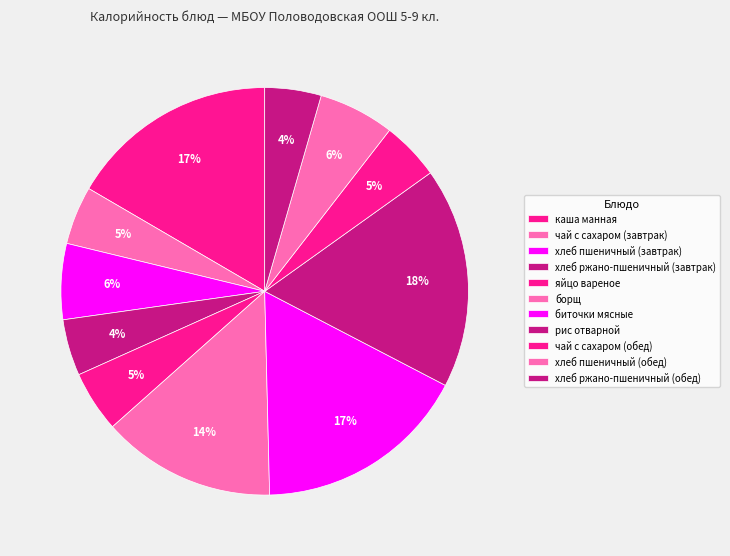

Rank the categories by value from highest to lowest.

рис отварной, биточки мясные, каша манная, борщ, хлеб пшеничный (завтрак), хлеб пшеничный (обед), яйцо вареное, чай с сахаром (завтрак), чай с сахаром (обед), хлеб ржано-пшеничный (завтрак), хлеб ржано-пшеничный (обед)